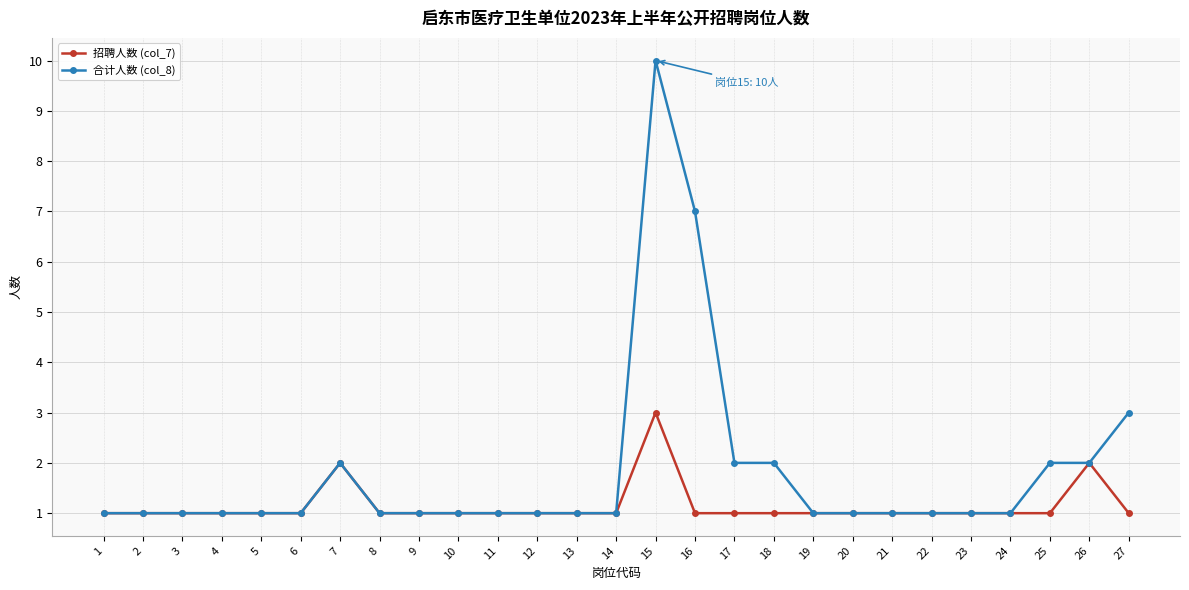

True or false: 招聘人数 (col_7) has more than 2 interior local peaks.

True